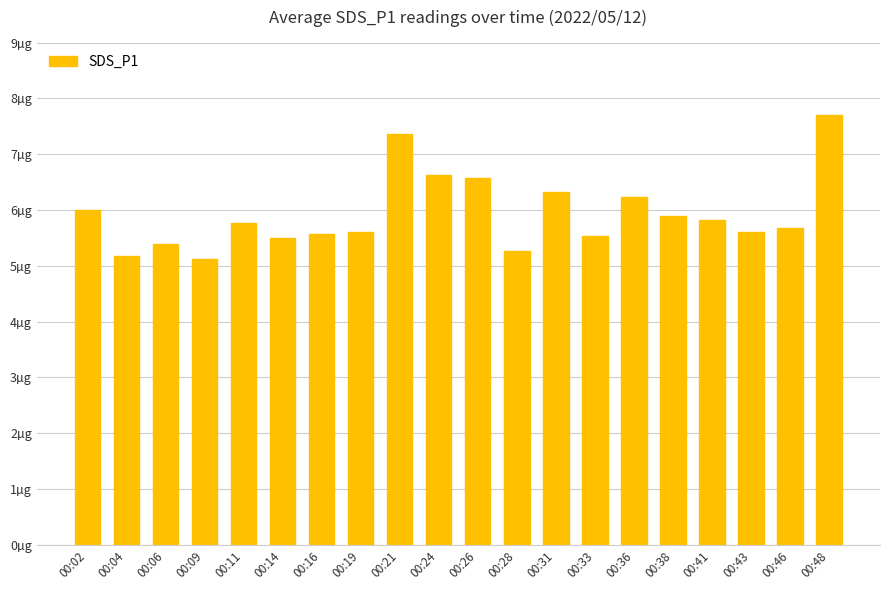

Reading left to right, extract all data points from this chart.

6.0	5.2	5.4	5.1	5.8	5.5	5.6	5.6	7.4	6.6	6.6	5.3	6.3	5.5	6.2	5.9	5.8	5.6	5.7	7.7